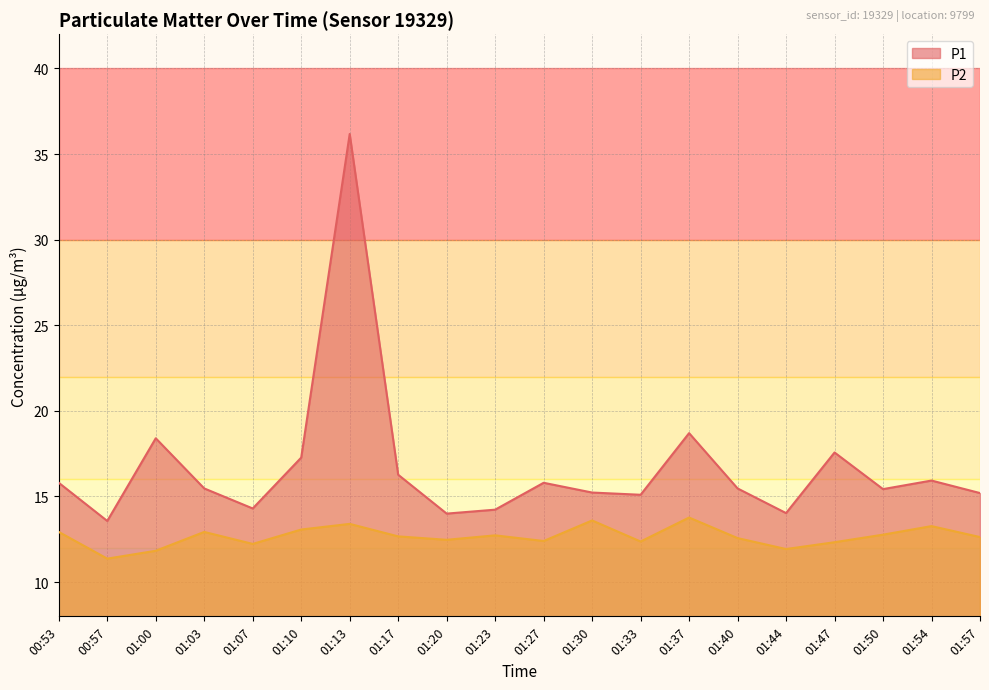

What is the difference between the P2 values at 01:13 and 01:23?

0.7